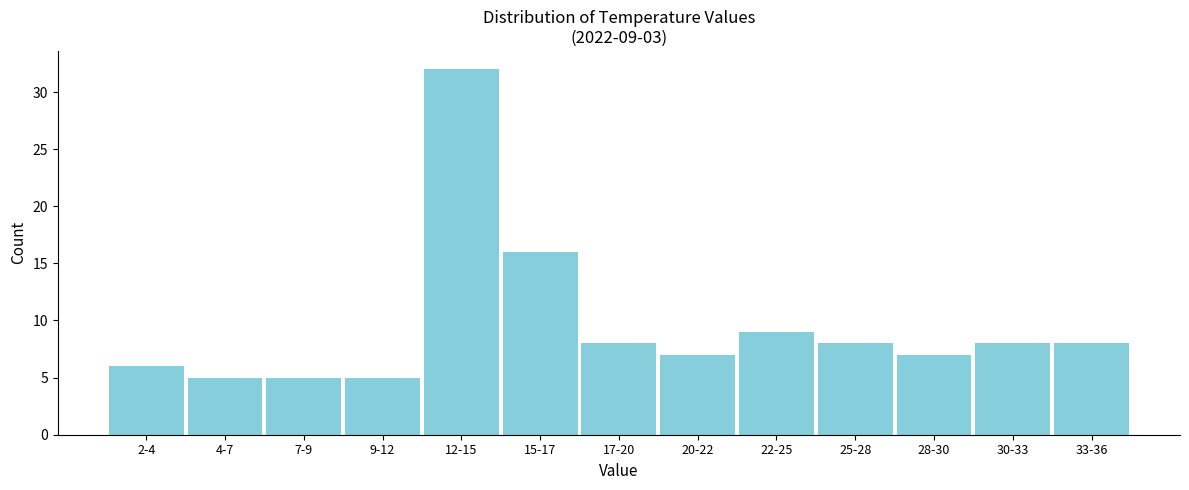

Reading left to right, what are all the values shown in this chart?

6	5	5	5	32	16	8	7	9	8	7	8	8